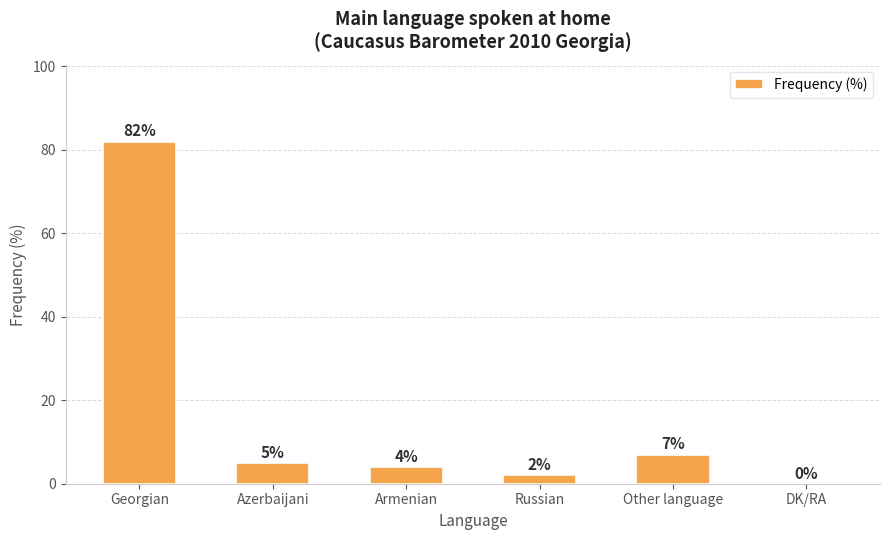

What is the change in value from Azerbaijani to Russian?

-3